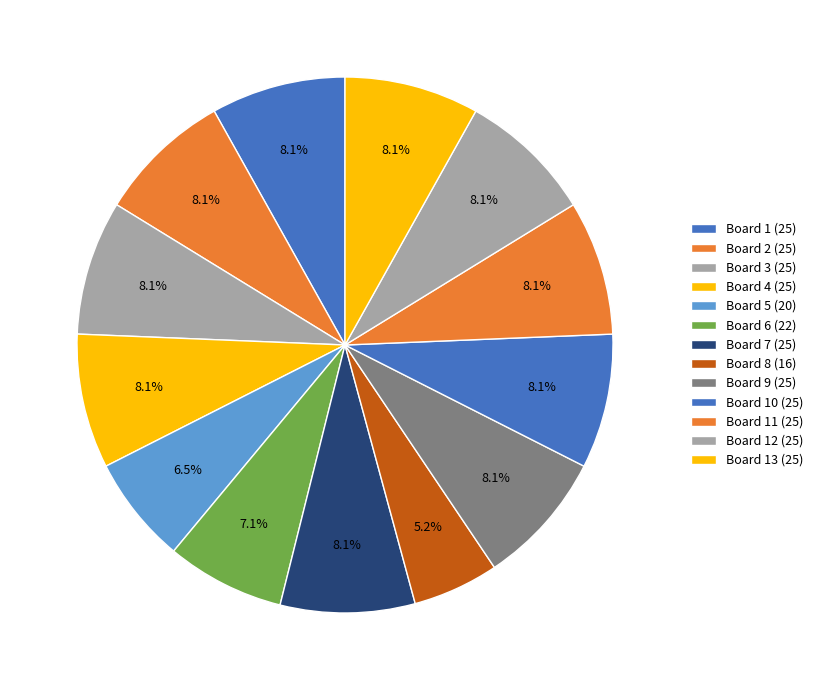

Is there a majority slice in this chart?

No